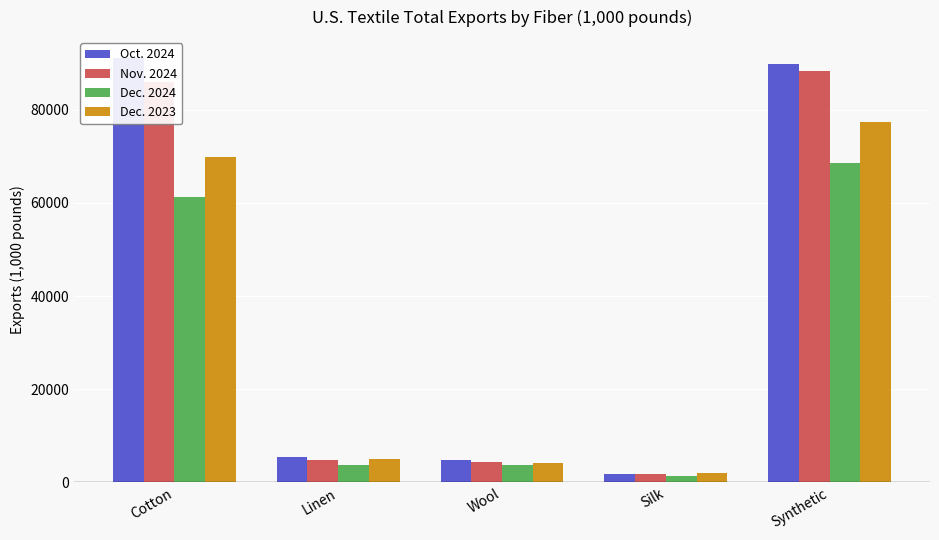

Which series has the largest range (max minus min)?

Oct. 2024